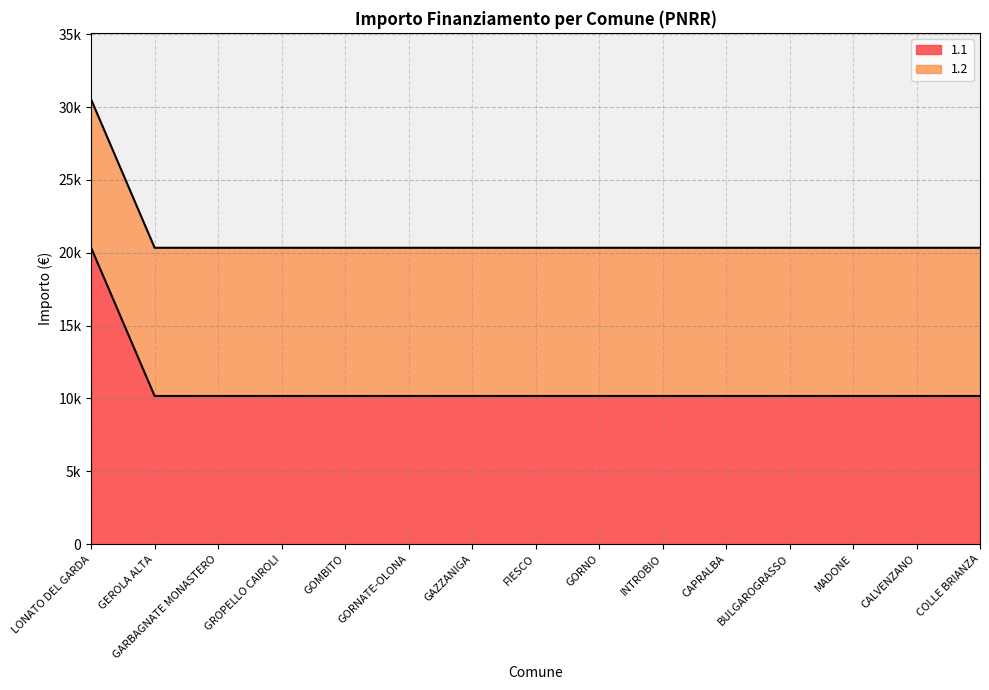

What value does the data have at GARBAGNATE MONASTERO?

10172